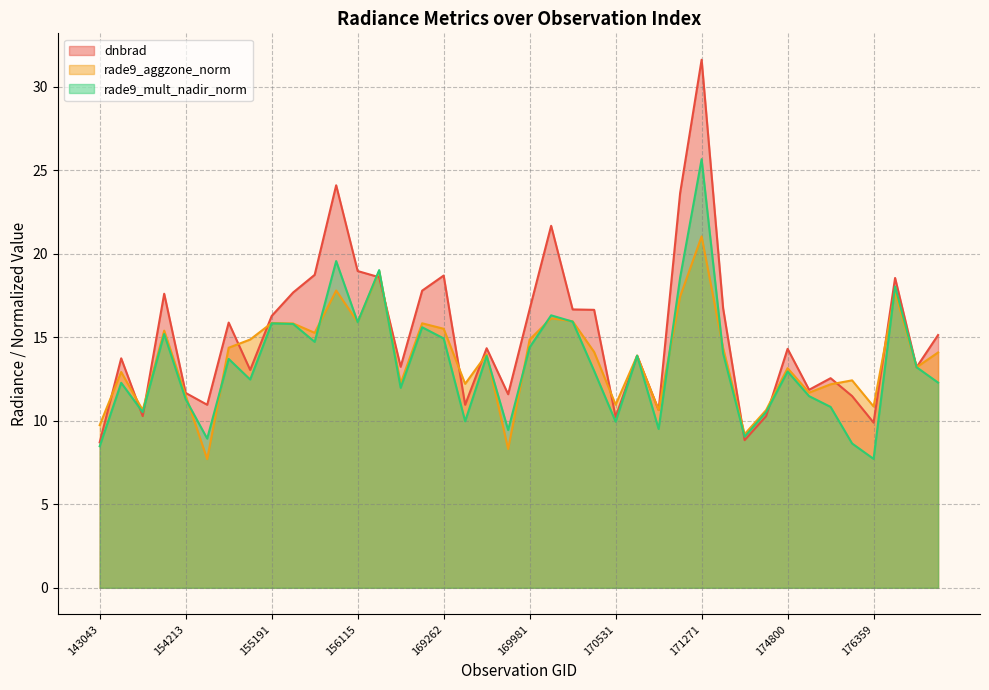

Which series ends up on top after the final intersection of dnbrad and rade9_aggzone_norm?

dnbrad